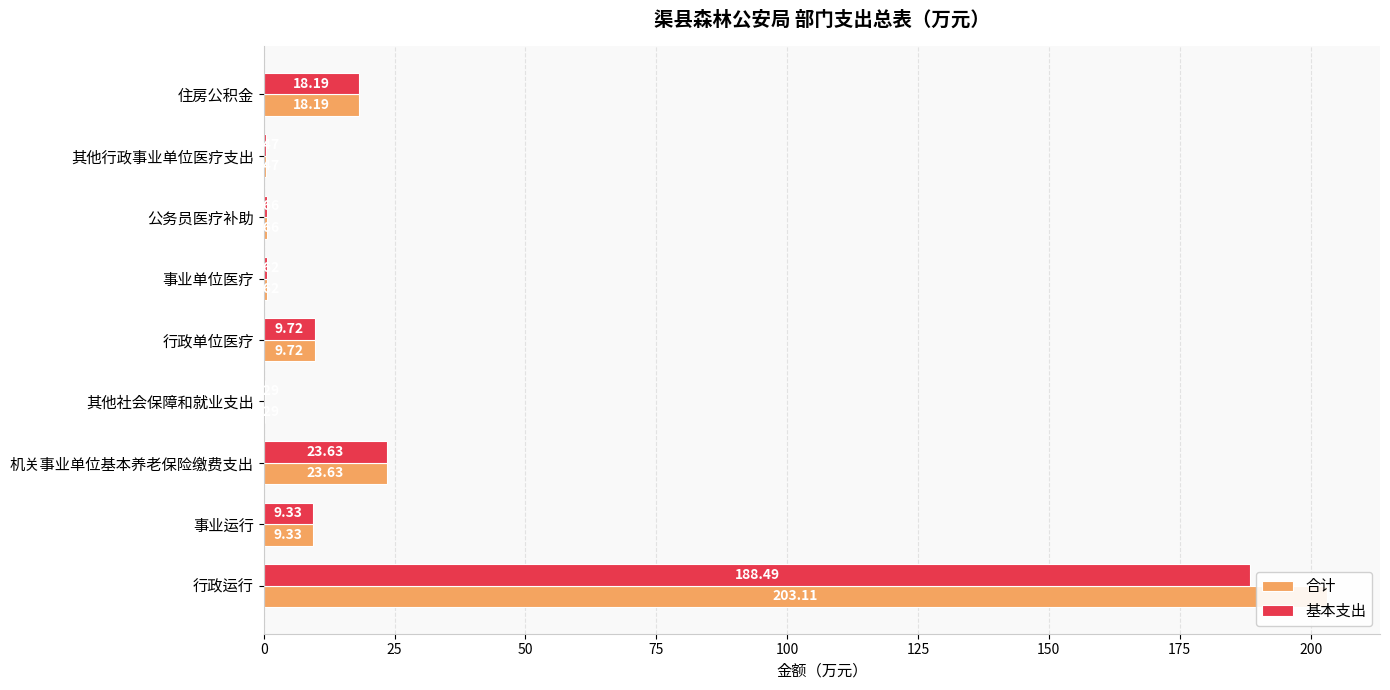

True or false: 合计 has a value of 0.6 at 其他行政事业单位医疗支出.

False